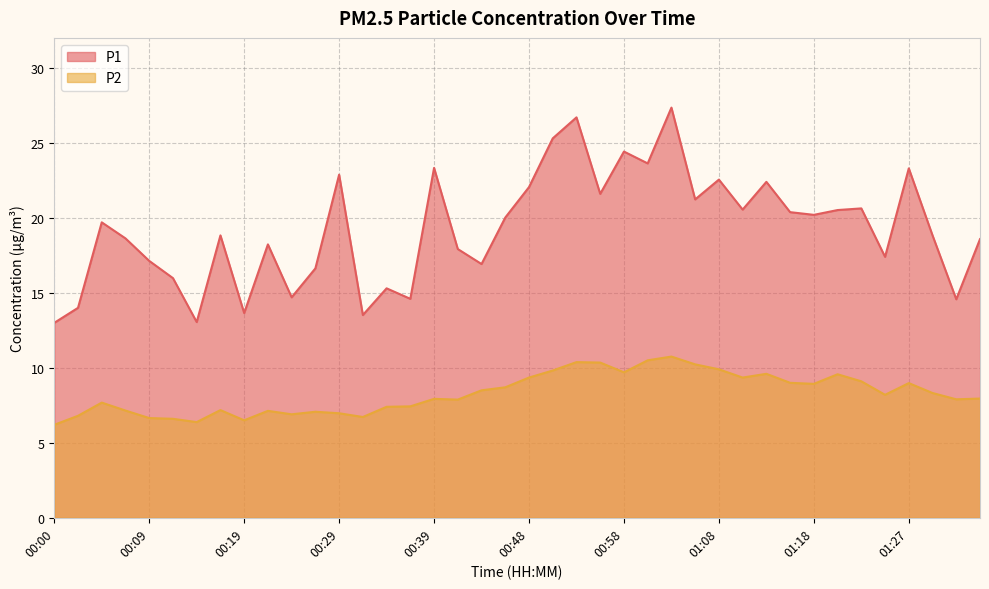

At which category does P2 reach its first local valley?

00:14